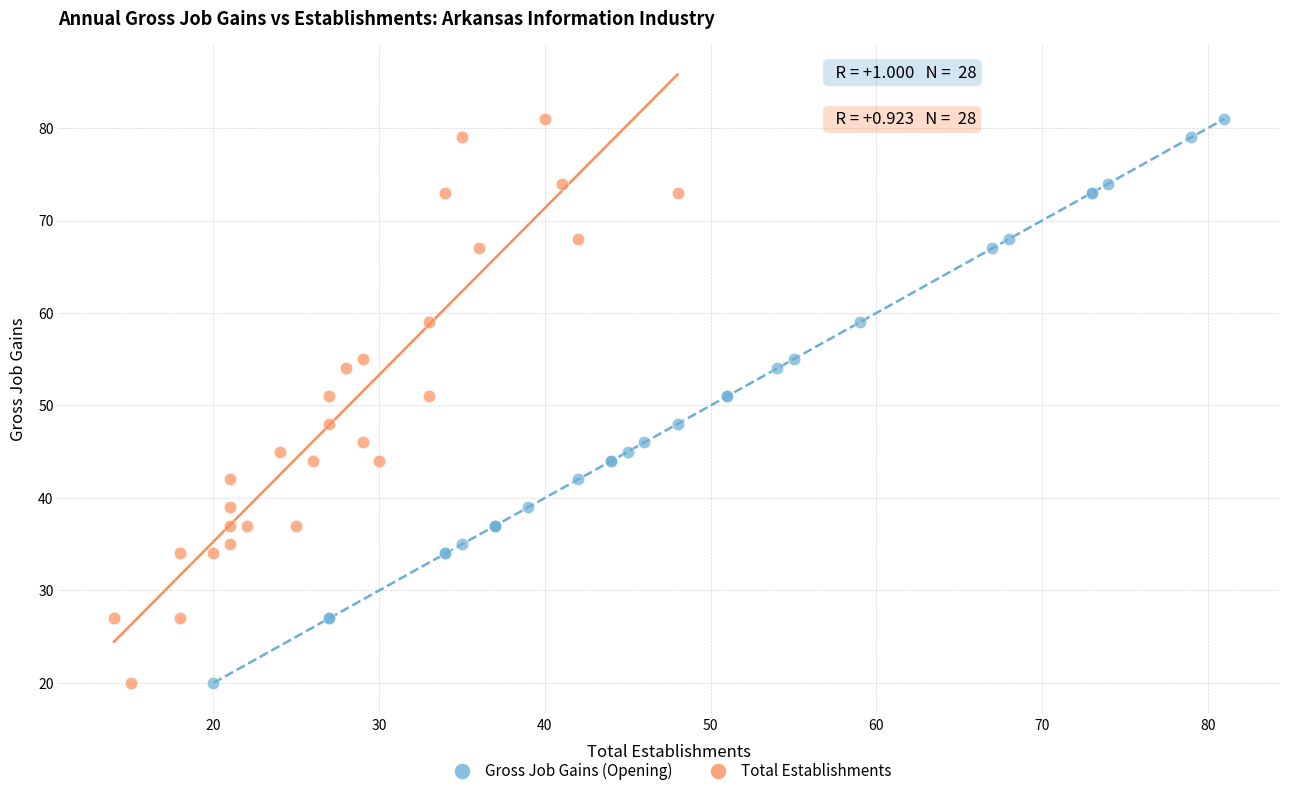

What are all the series names shown in the legend?

Gross Job Gains (Opening), Total Establishments